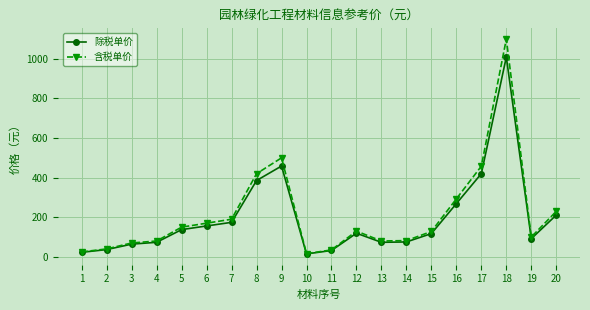

How many categories are shown in the chart?

20